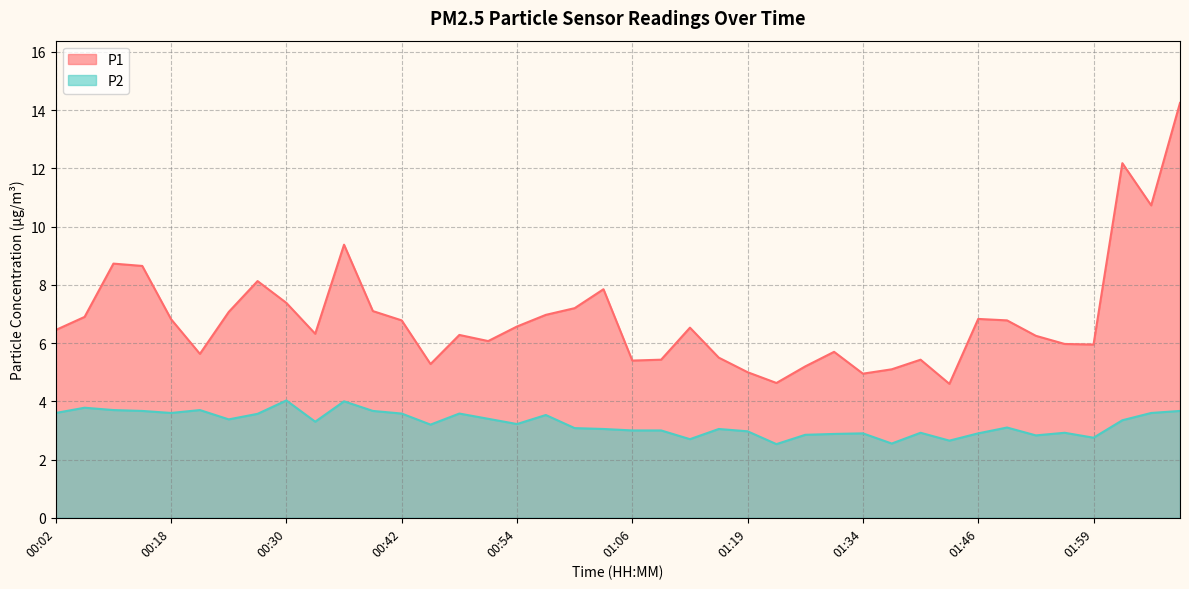

At which category is the sum across all series the highest?

02:11